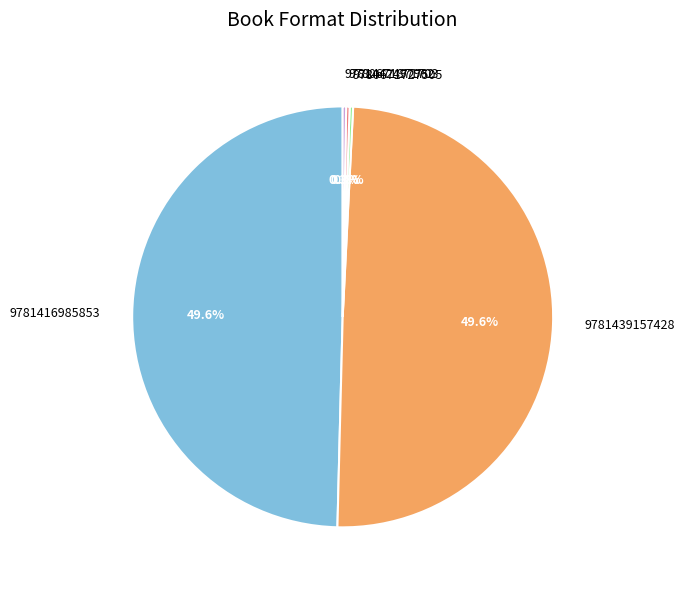

Is there any slice that represents more than half of the pie?

No